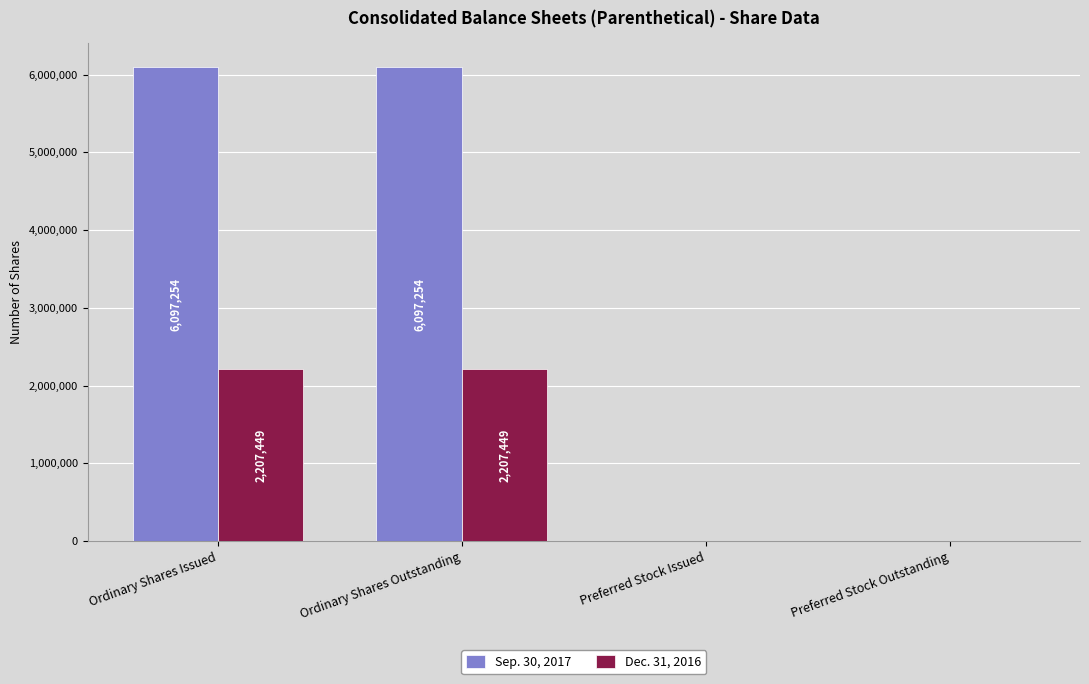

How many distinct data groups are displayed?

2